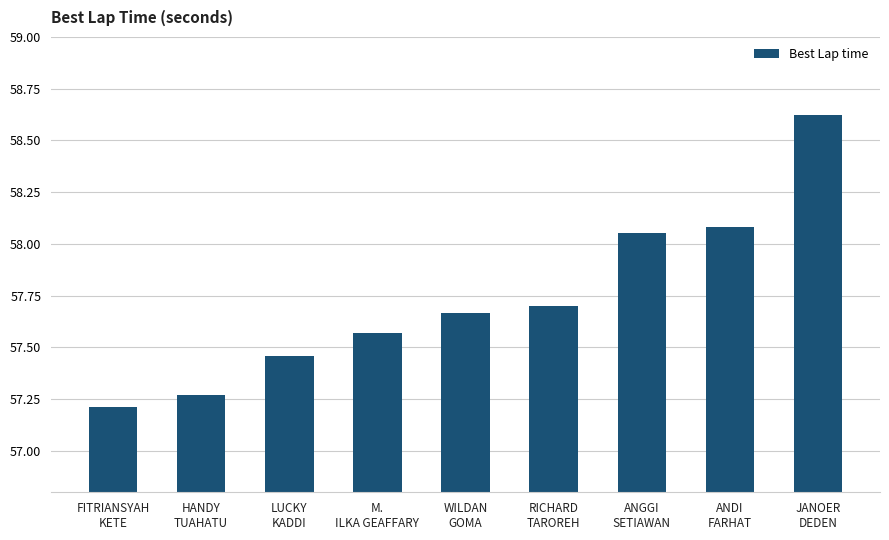

Rank the categories by value from lowest to highest.

FITRIANSYAH
KETE, HANDY
TUAHATU, LUCKY
KADDI, M.
ILKA GEAFFARY, WILDAN
GOMA, RICHARD
TAROREH, ANGGI
SETIAWAN, ANDI
FARHAT, JANOER
DEDEN